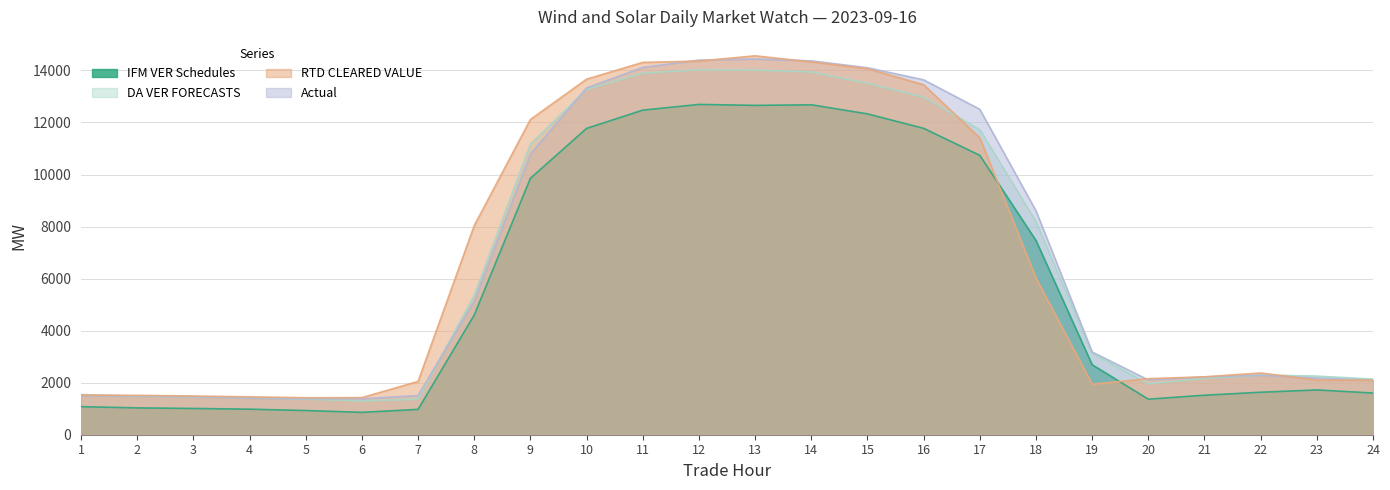

List the labels in order of DA VER FORECASTS value, largest first.

12, 13, 14, 11, 15, 10, 16, 17, 9, 18, 8, 19, 22, 23, 21, 24, 20, 1, 2, 3, 4, 5, 7, 6